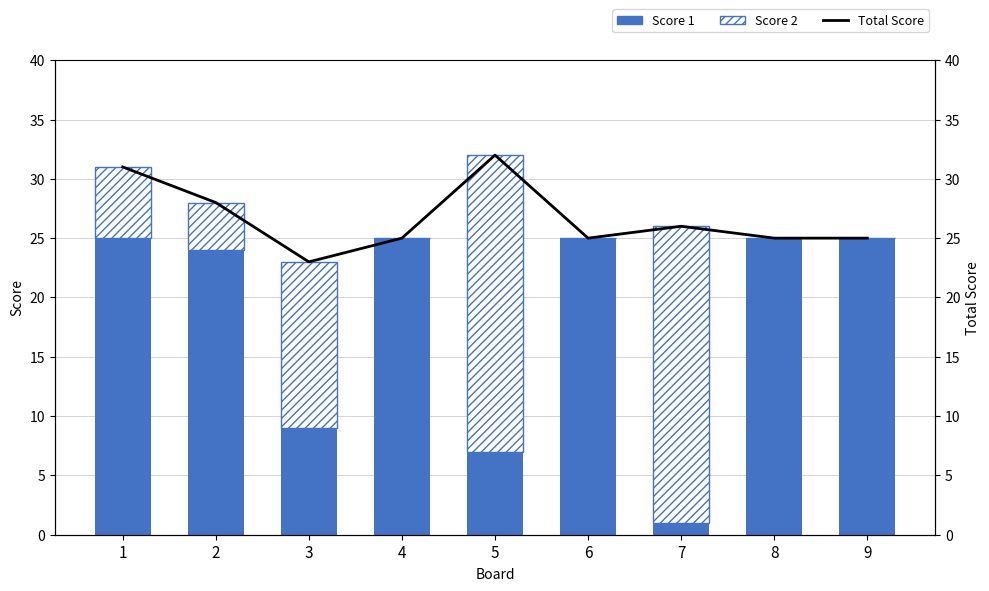

How many data points does each series have?

9